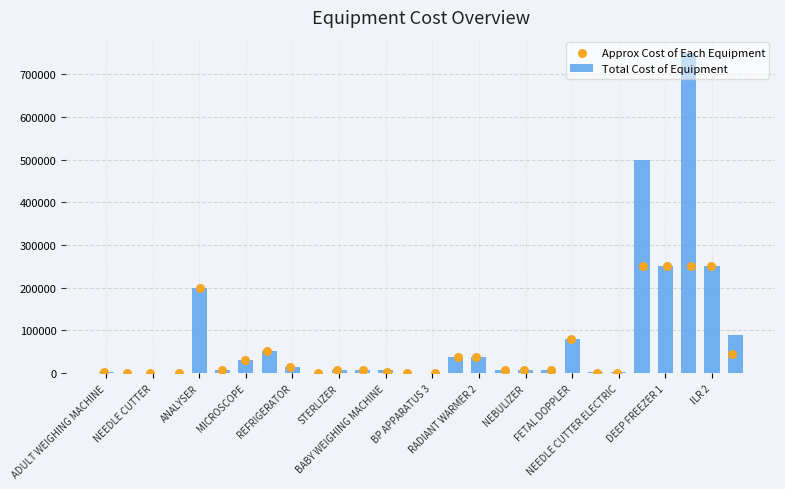

What are all the series names shown in the legend?

Total Cost of Equipment, Approx Cost of Each Equipment